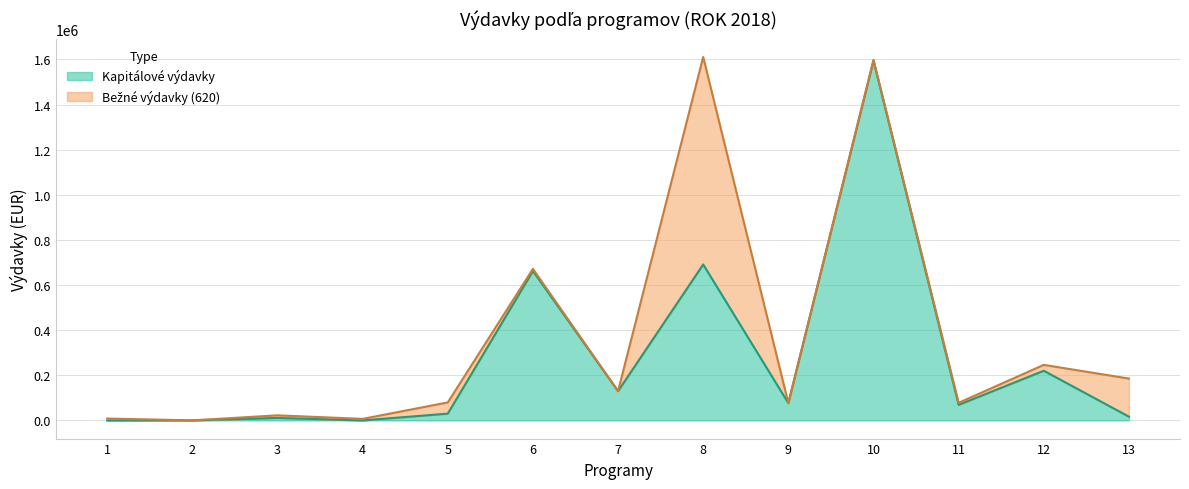

At which category does the data reach its first local peak?

3